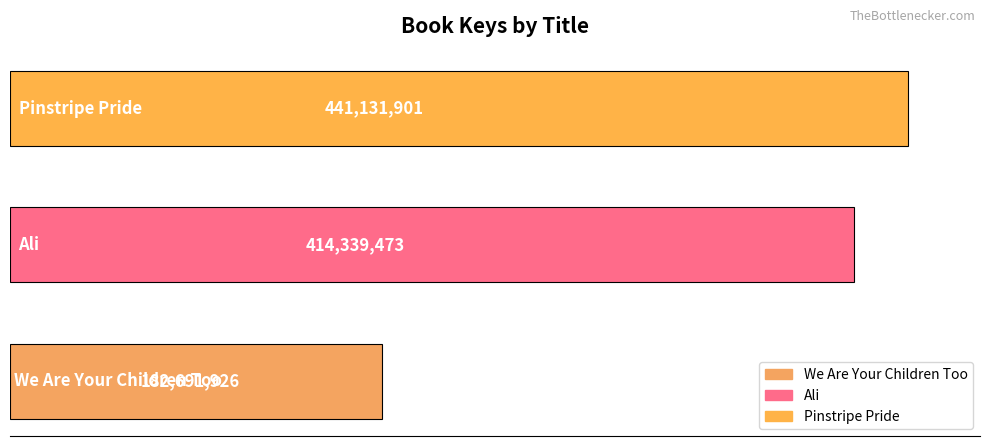

Rank the categories by value from lowest to highest.

0, 1, 2